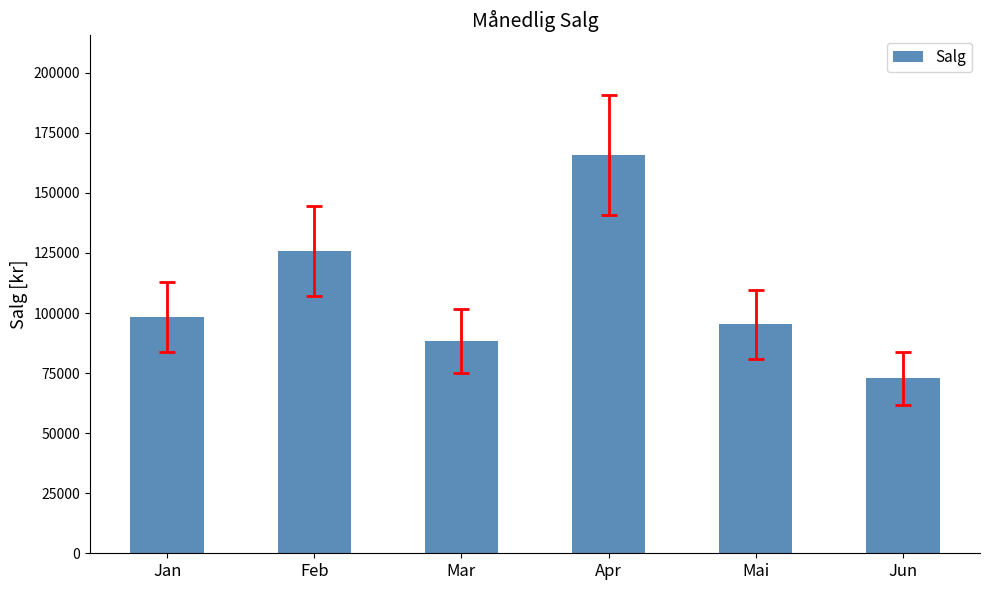

How many bars are there in total?

6